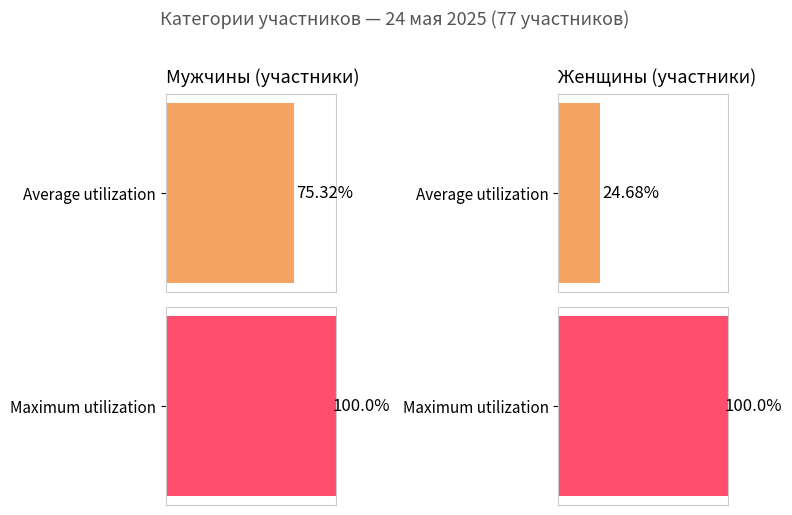

How many values are below 58?

1